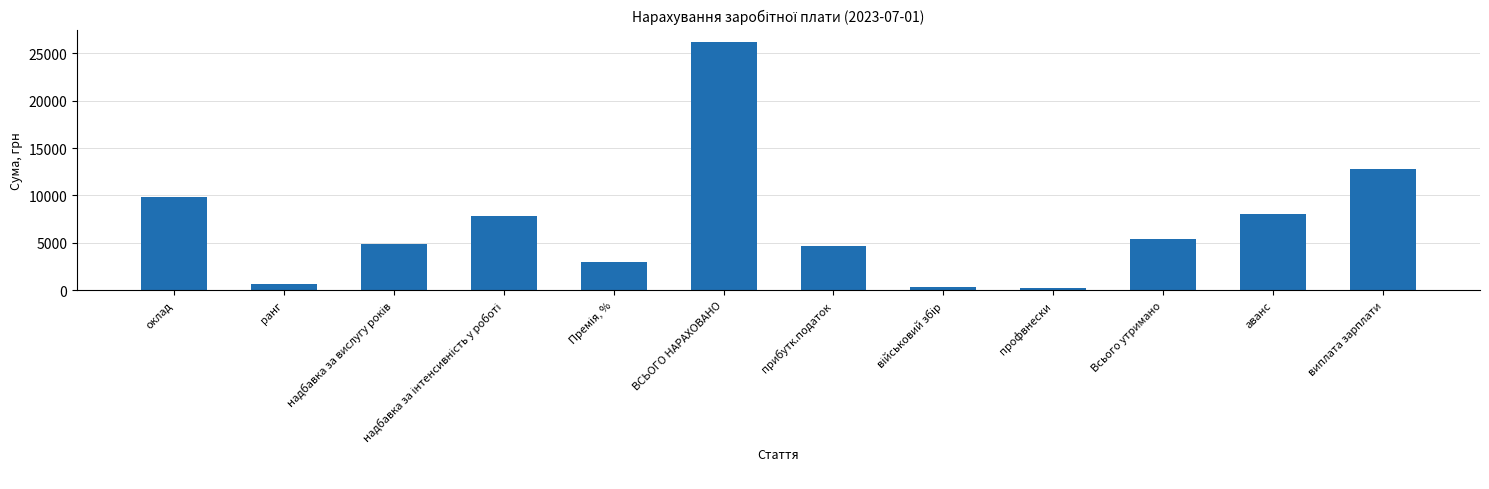

At which label is the value closest to 13220?

виплата зарплати